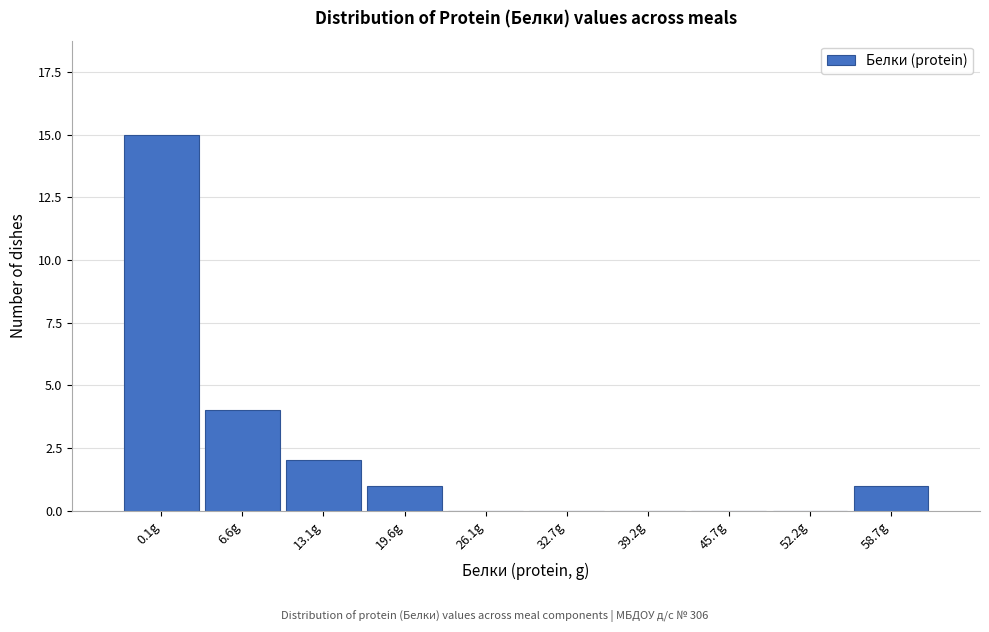

Reading left to right, extract all data points from this chart.

0.1g=15	6.6g=4	13.1g=2	19.6g=1	26.1g=0	32.7g=0	39.2g=0	45.7g=0	52.2g=0	58.7g=1